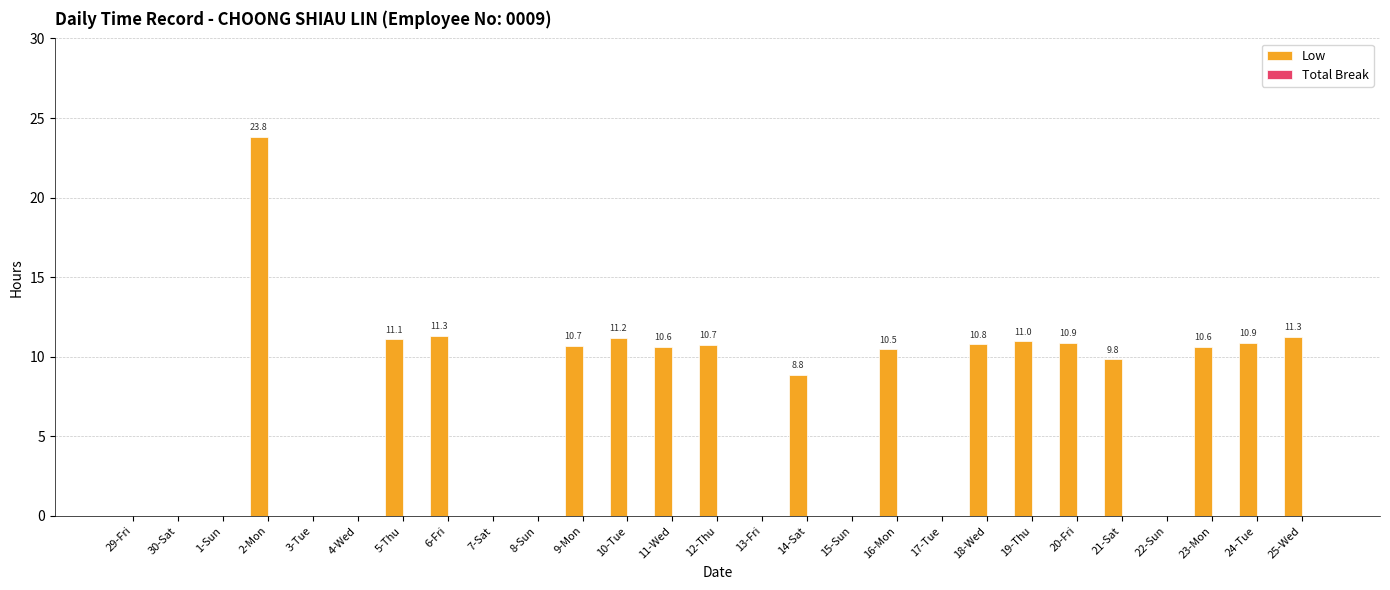

The value at 25-Wed is 6.7. True or false?

False